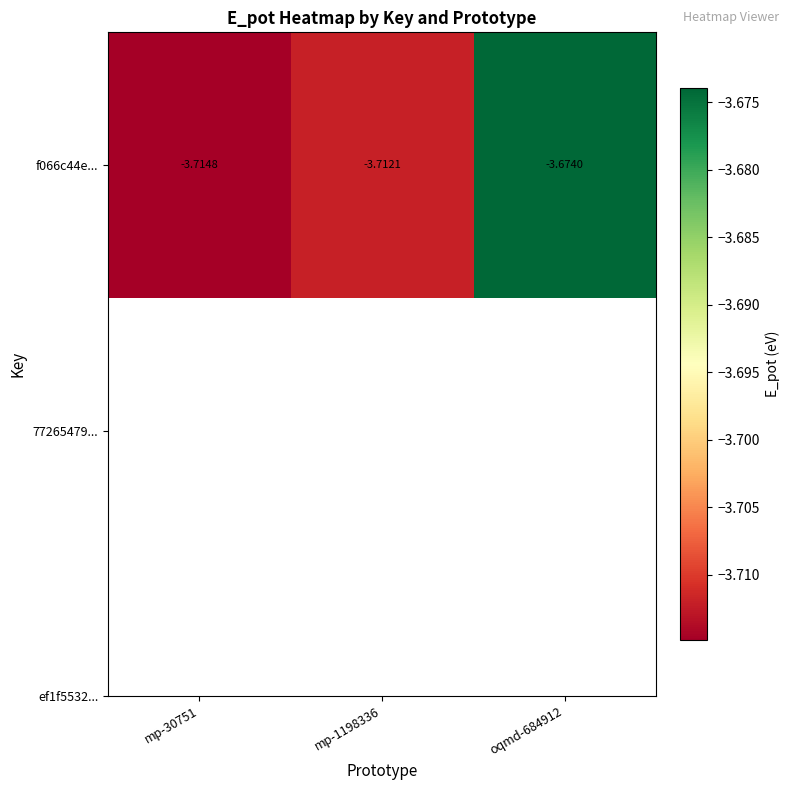

The chart shows a value of -3.7 at mp-30751. True or false?

True